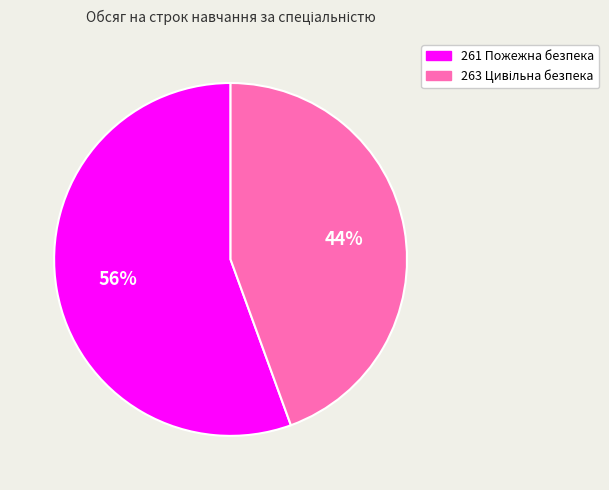

True or false: 261 Пожежна безпека accounts for 56% of the total.

True